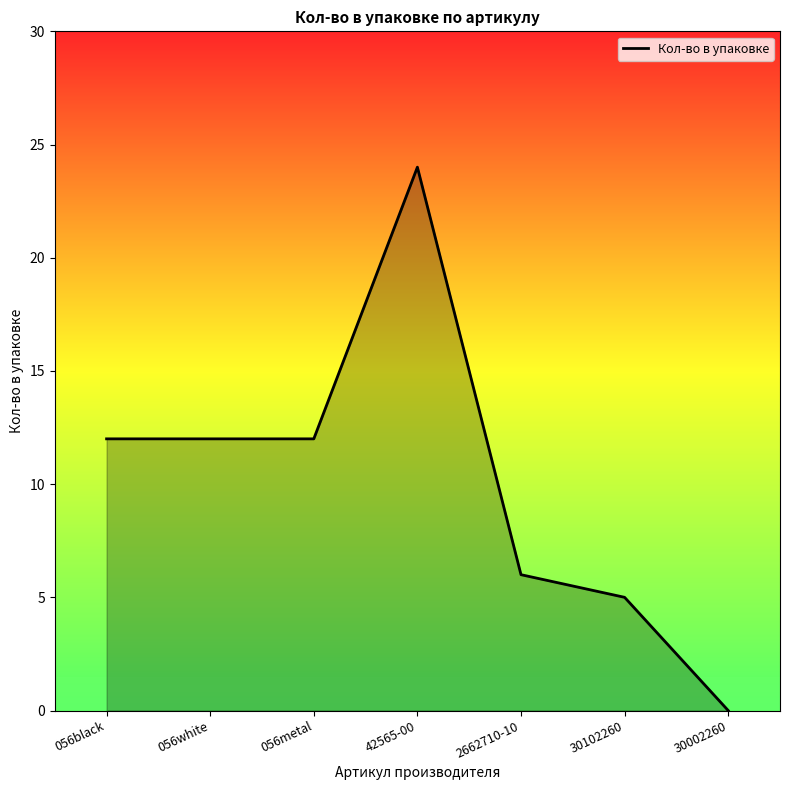

What position from the left is 056white?

2